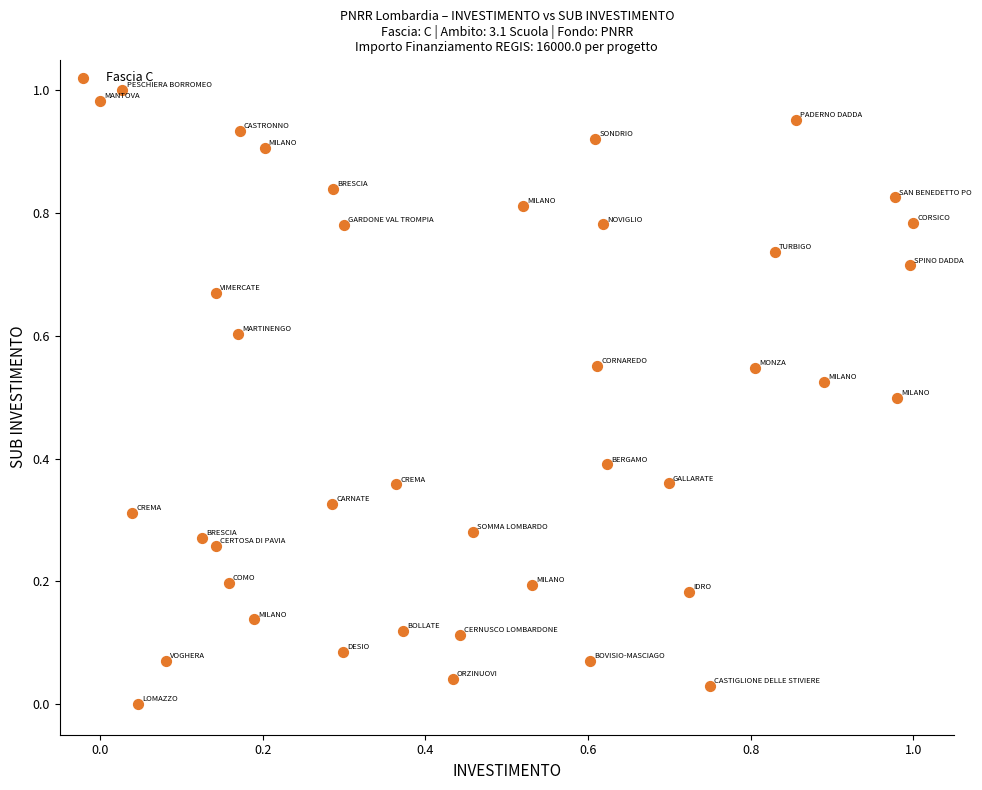

How many data points are displayed?

40